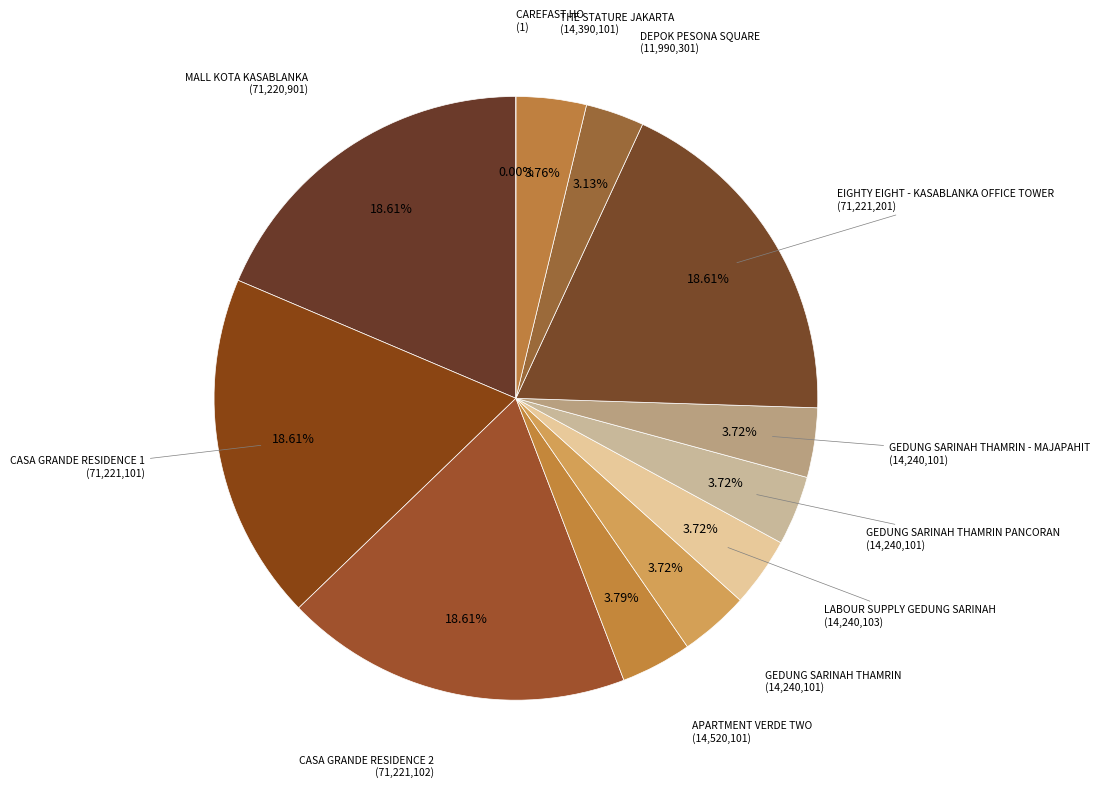

To the nearest percent, what portion does MALL KOTA KASABLANKA represent?

19%